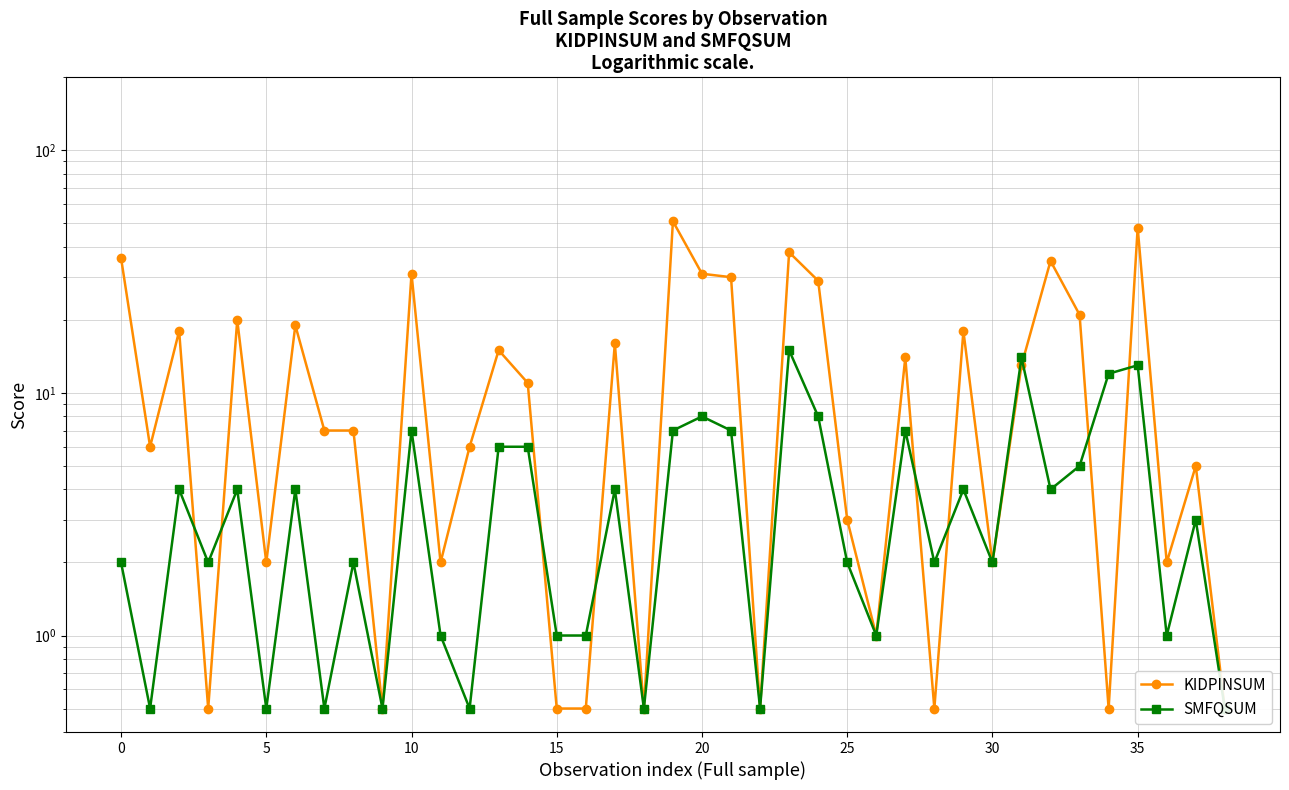

What is the minimum value shown in the chart?

0.5